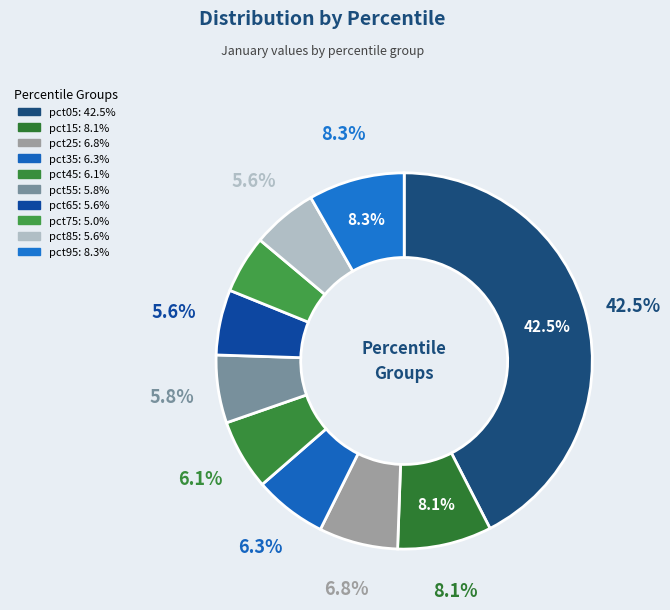

Which category has the biggest portion of the pie?

pct05